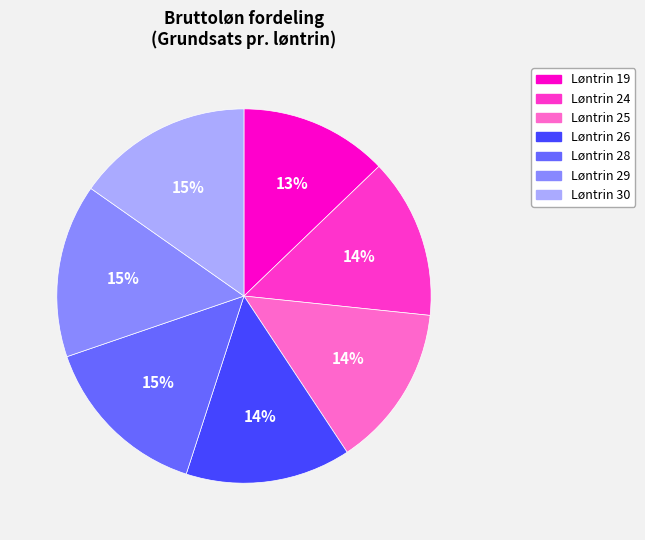

What is the smallest slice in the pie chart?

Løntrin 19